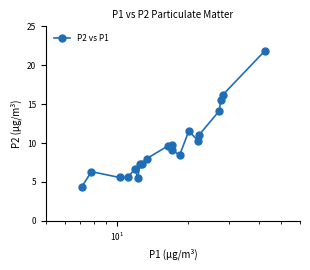

What is the sum of all values?

194.2